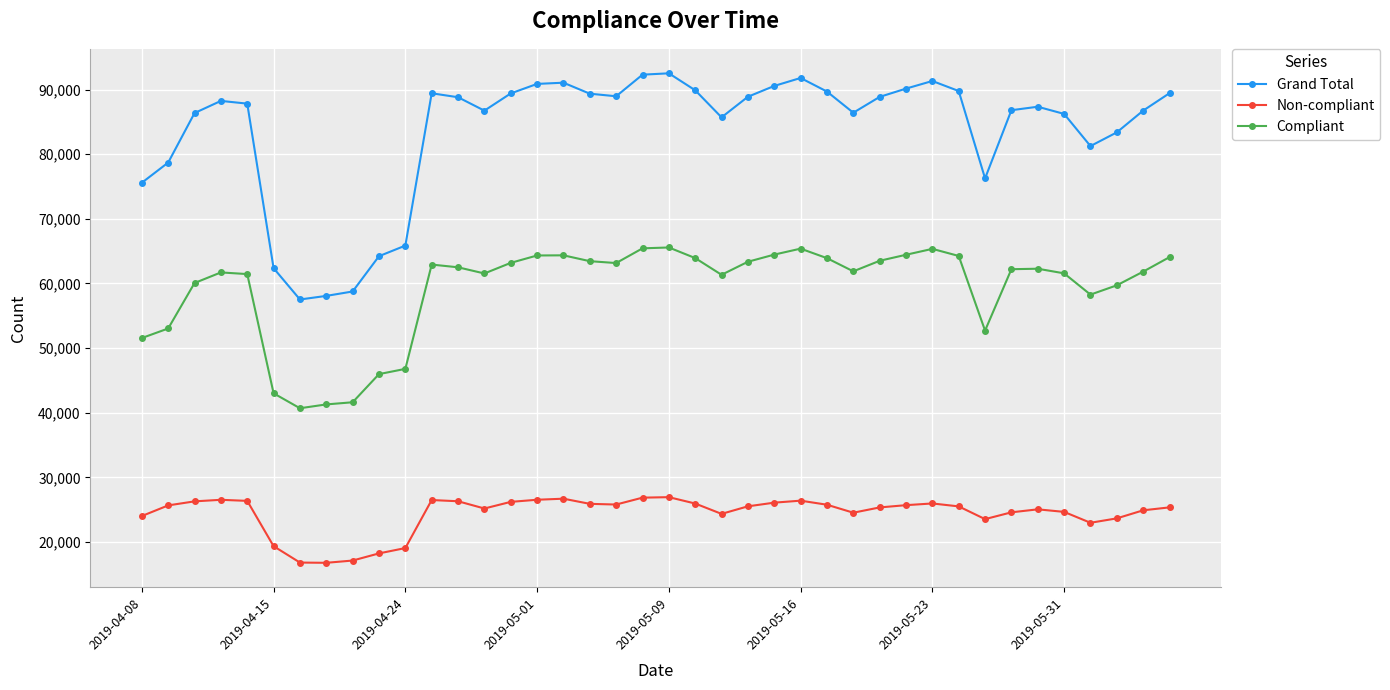

True or false: Compliant and Non-compliant cross at least once.

False